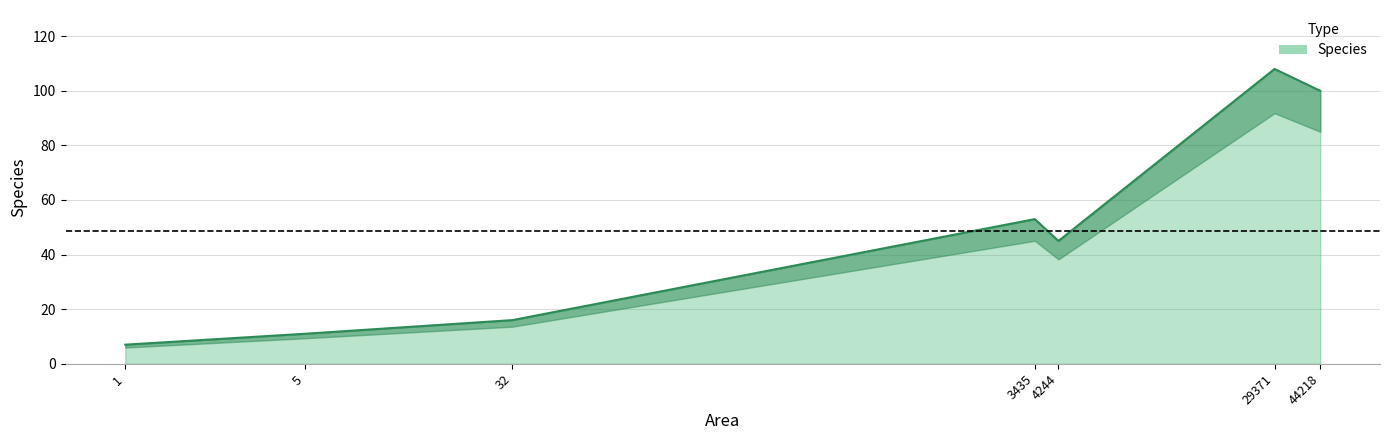

Reading left to right, what are all the values shown in this chart?

1=7	5=11	32=16	3435=53	4244=45	29371=108	44218=100